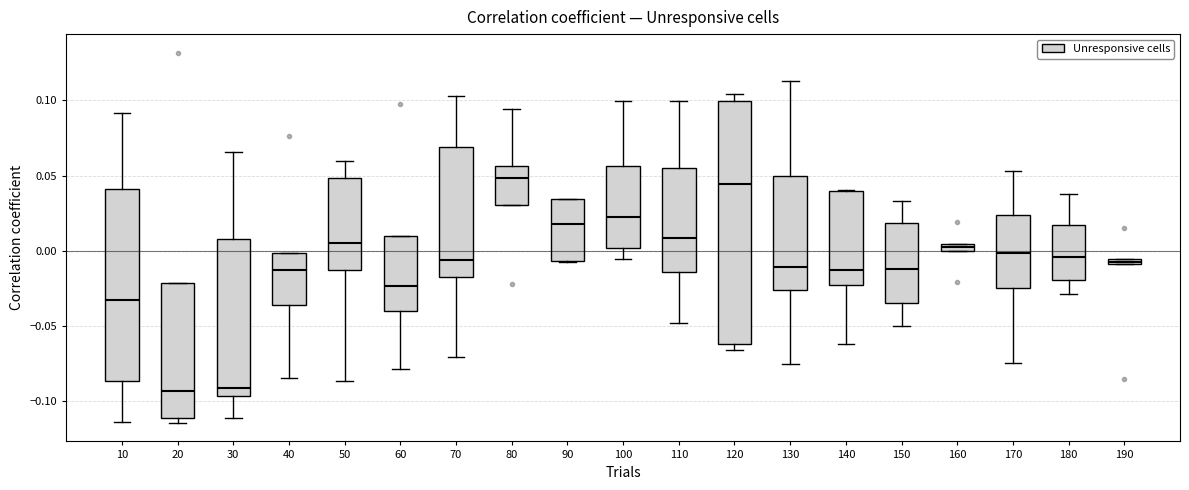

Comparing the boxes themselves (not the whiskers), which one is the tallest?

120